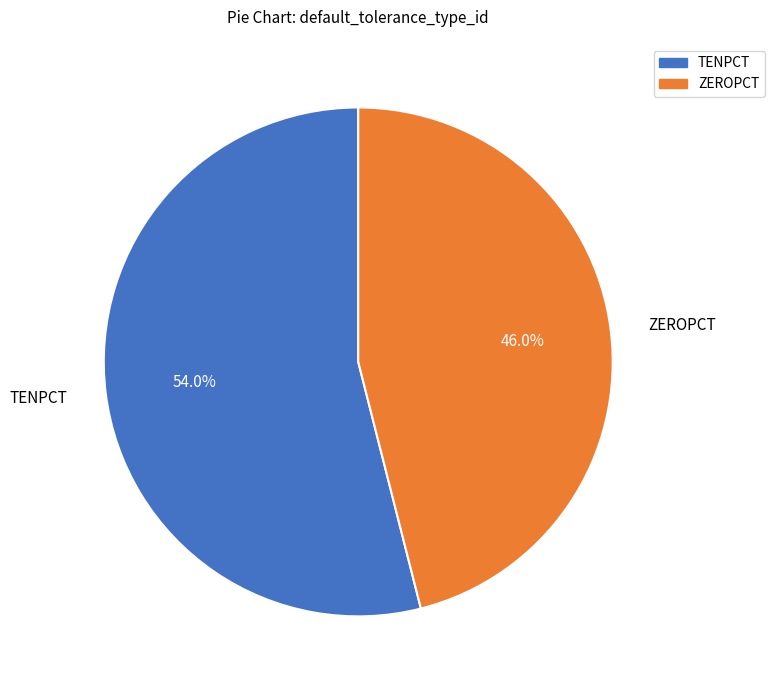

Approximately how many times larger is the value at TENPCT compared to ZEROPCT?

1.2